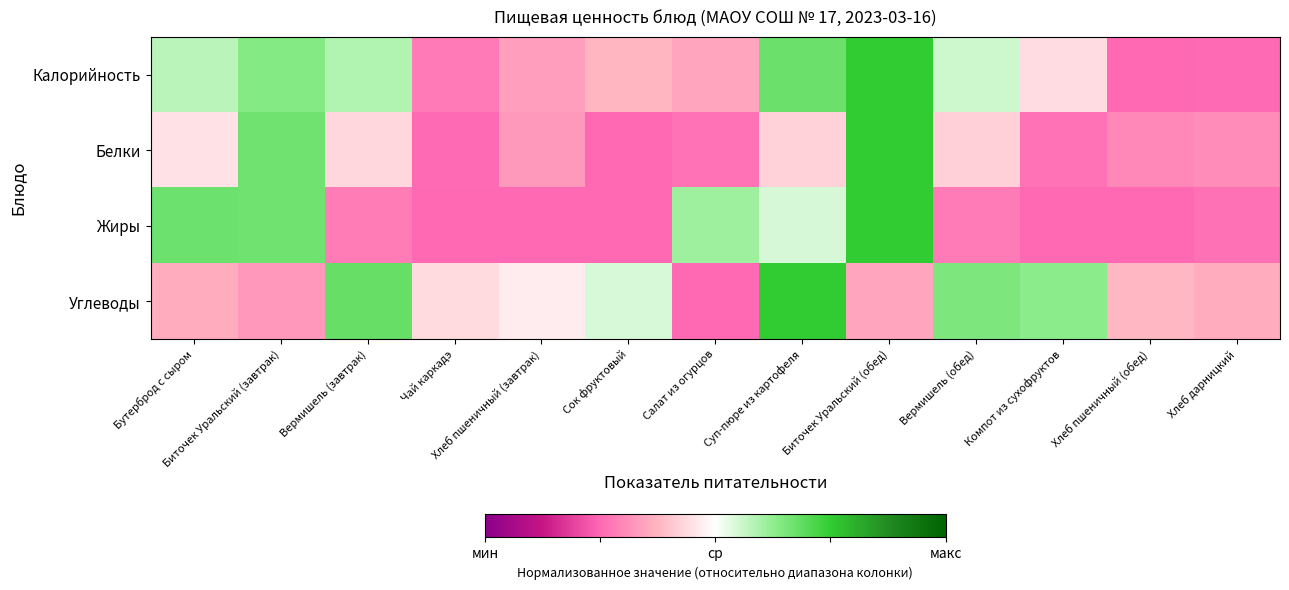

At how many categories does at least one series exceed 0?

9